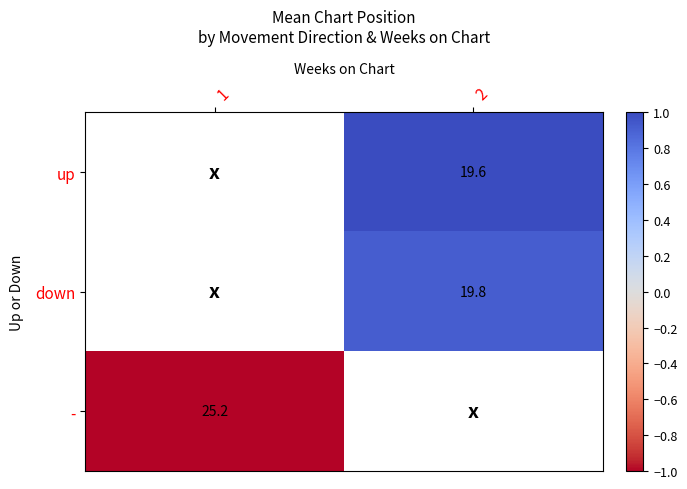

True or false: up has a value of 8.1 at 2.

False